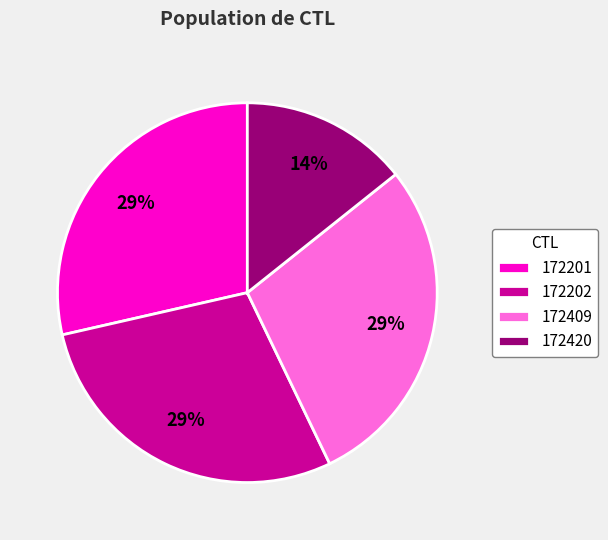

To the nearest percent, what is the average slice percentage?

25%